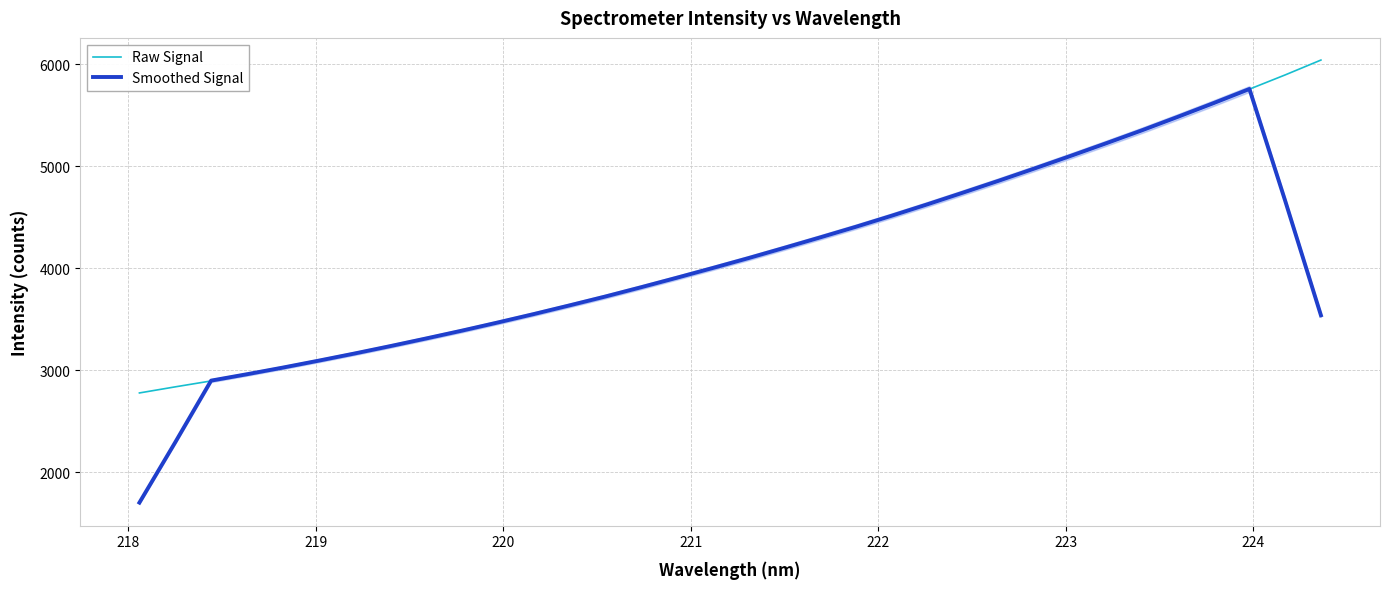

Reading left to right, transcribe all the data shown in this chart.

Raw Signal: 2776.8	2836.6	2894.6	2959.7	3021.2	3089.5	3162.2	3234.3	3309.7	3384.8	3464.1	3546.1	3633.6	3720.7	3810.8	3899.1	4001.7	4100.9	4196.6	4296.3	4402.9	4512.4	4622.1	4739.0	4856.3	4978.6	5096.8	5221.9	5350.4	5480.1	5613.7	5755.3	5894.9	6040.6
Smoothed Signal: 1701.6	2293.5	2897.8	2960.3	3025.4	3093.4	3163.4	3236.1	3311.0	3387.8	3467.6	3549.9	3635.1	3722.1	3813.2	3906.7	4001.8	4098.9	4199.7	4301.8	4406.0	4514.5	4626.5	4741.7	4858.5	4978.5	5100.8	5225.6	5352.6	5484.3	5618.9	5756.9	4660.9	3538.2